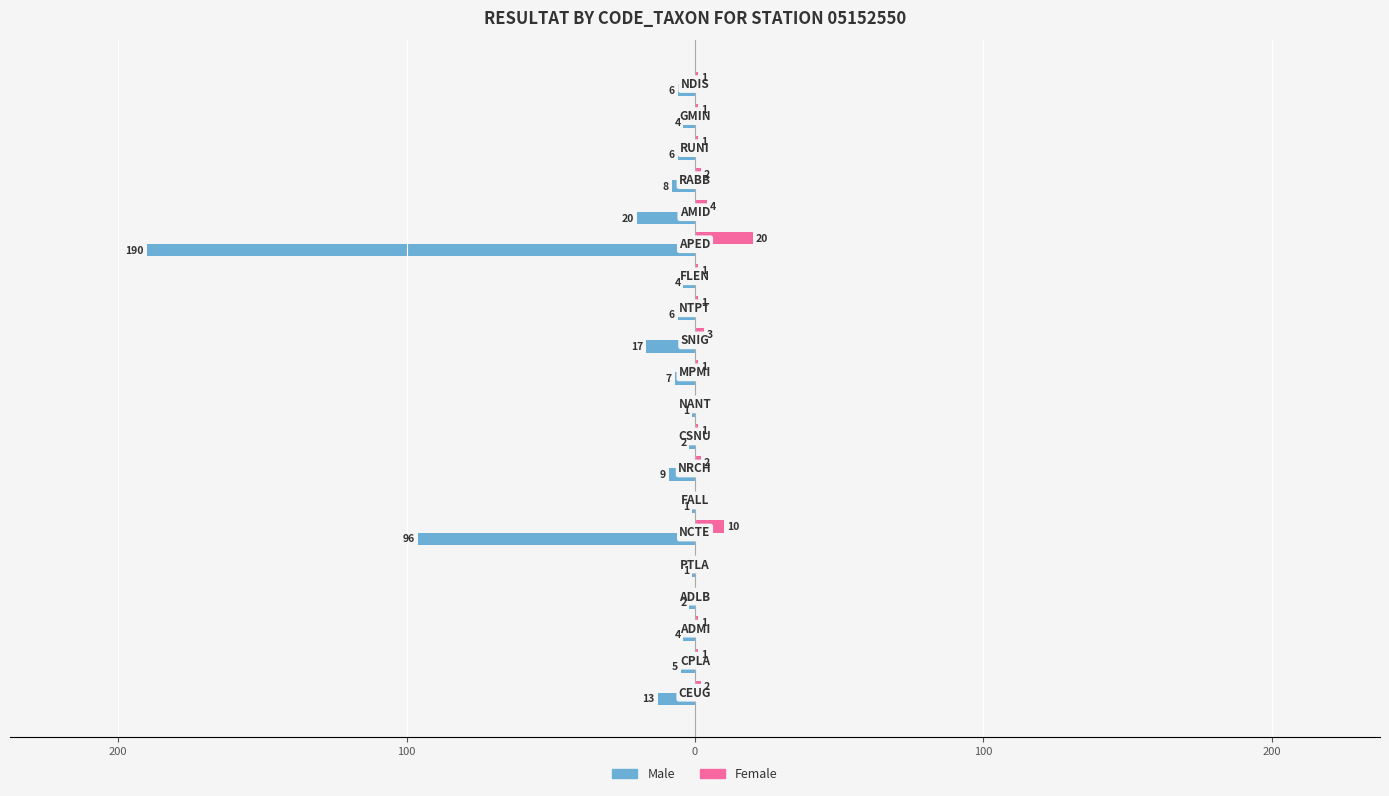

What is the lowest value of the Male series?

-190